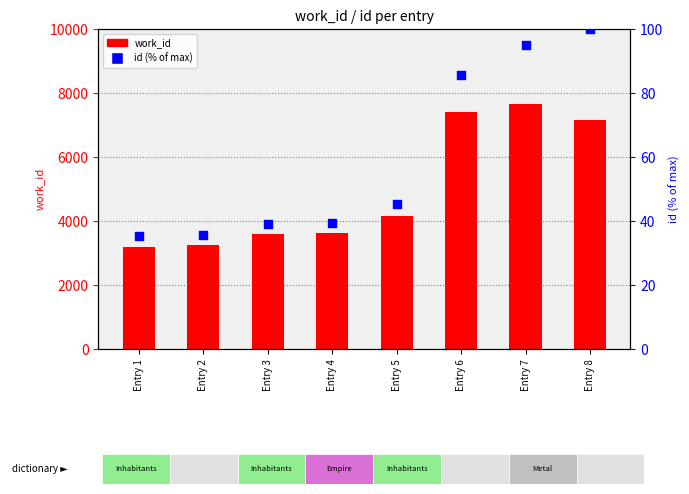

At how many categories does at least one series exceed 4094?

4